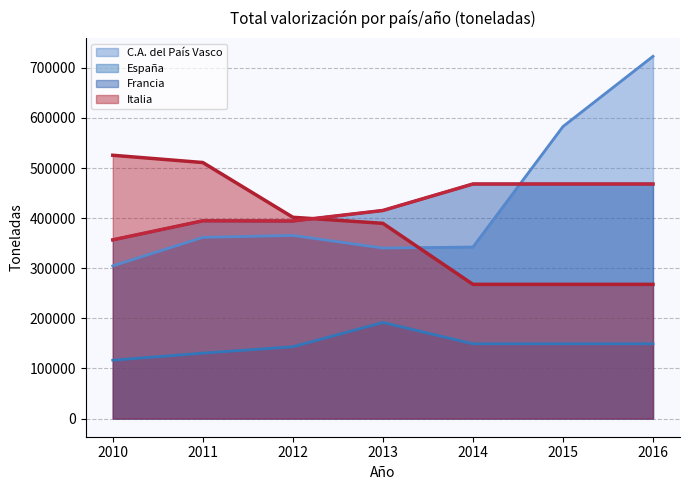

What are all the series names shown in the legend?

C.A. del País Vasco, España, Francia, Italia